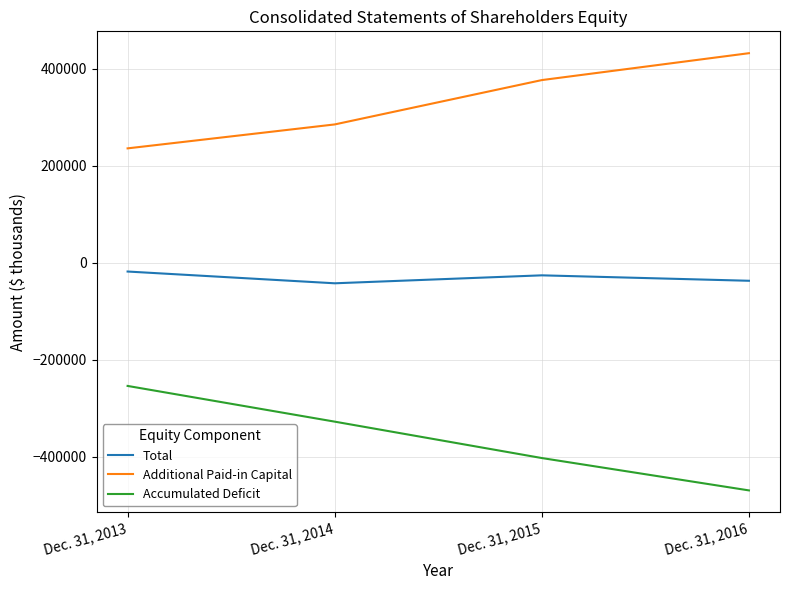

Where is Additional Paid-in Capital nearest to the value 333843?

Dec. 31, 2015